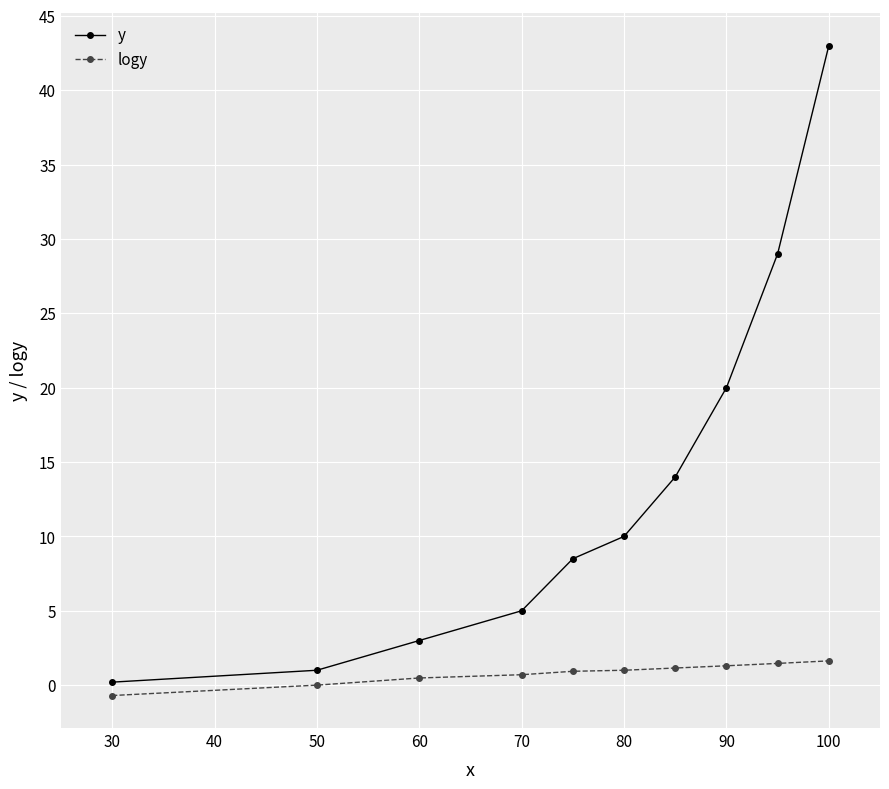

Which series has the largest range (max minus min)?

y